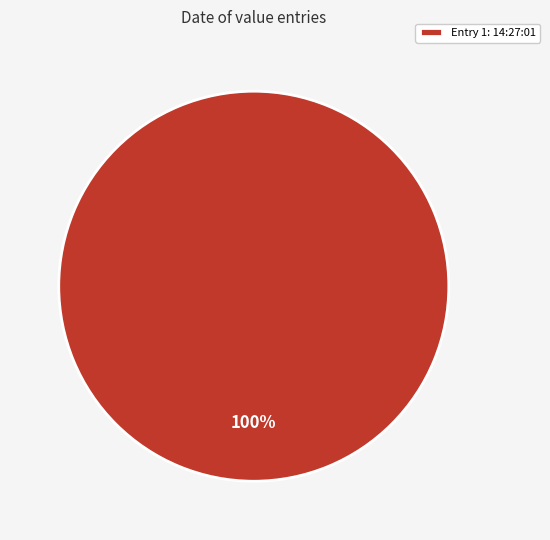

Is it true that Entry 1: 14:27:01 is 100% of the pie?

True